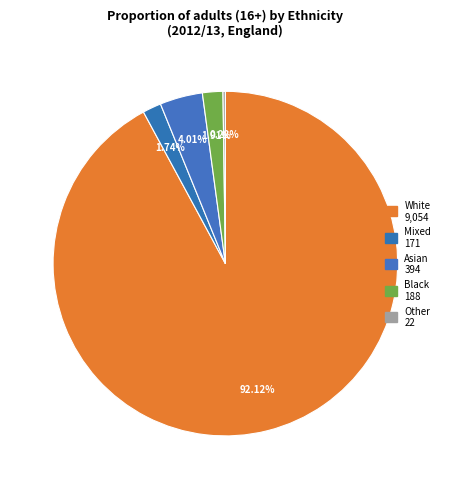

Which category accounts for the majority?

White